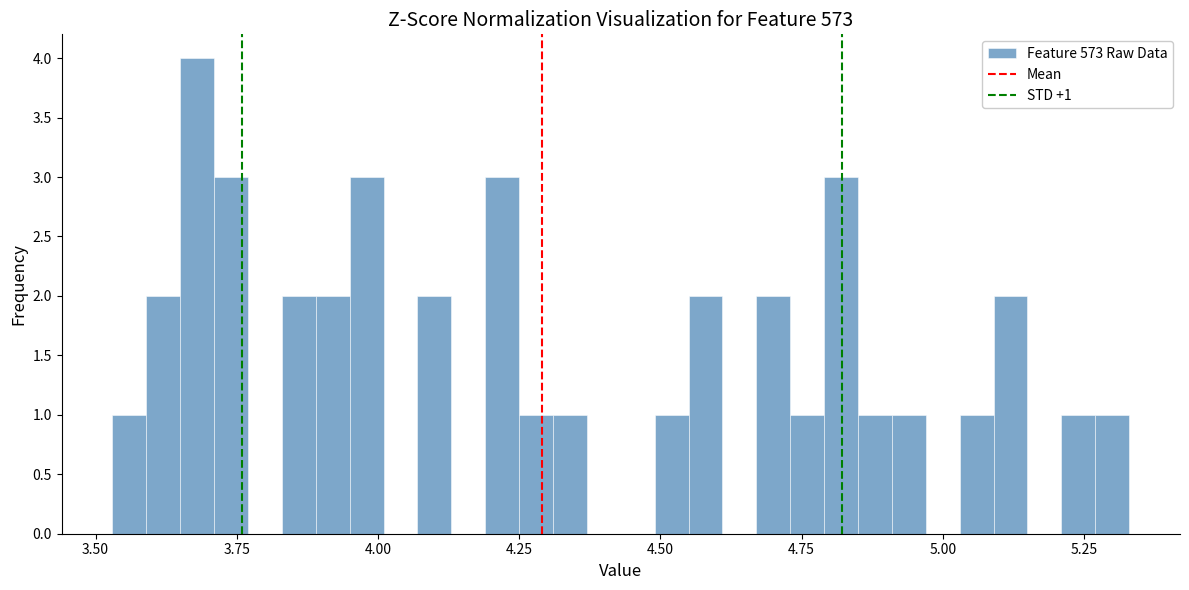

Read against the x-axis, roughly where is the centre of the tallest bar?

3.70